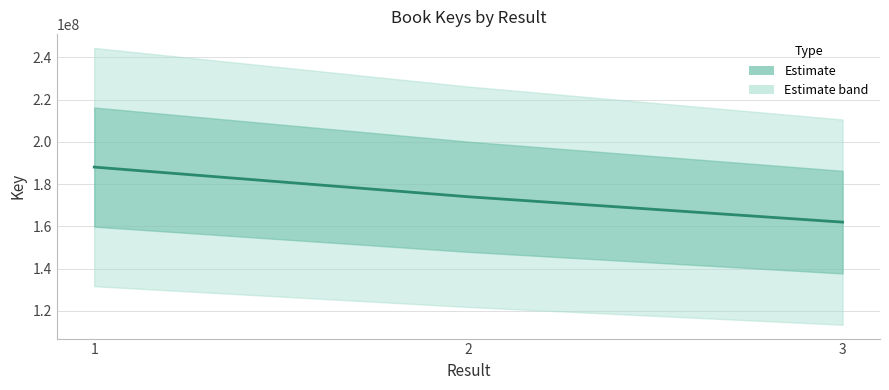

Reading left to right, transcribe all the data shown in this chart.

188047620	173989357	161975334